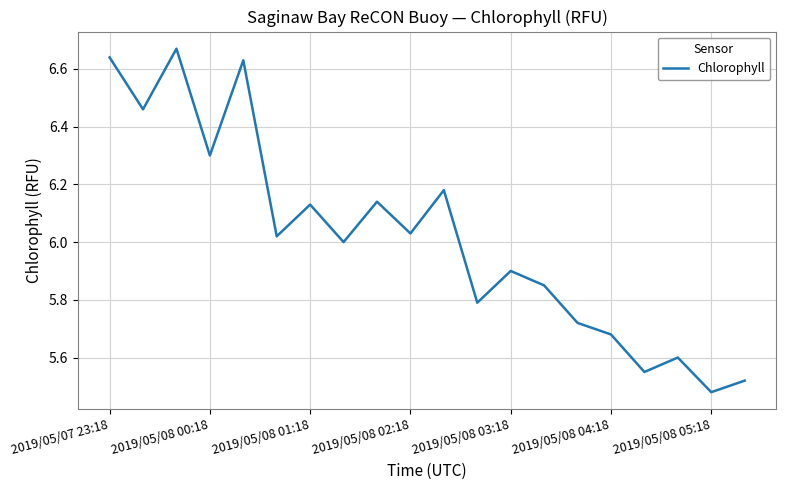

How many lines are shown in the chart?

1